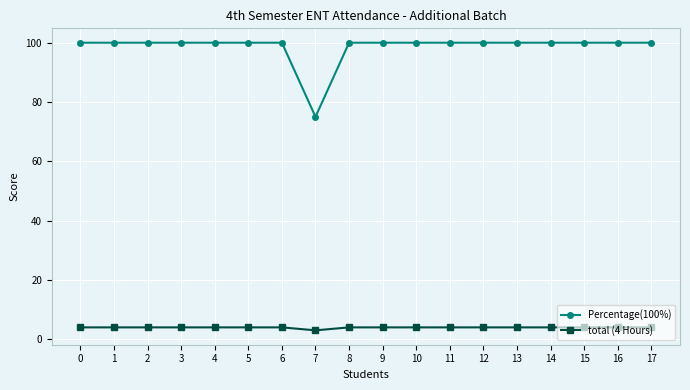

Count the number of categories in the chart.

18